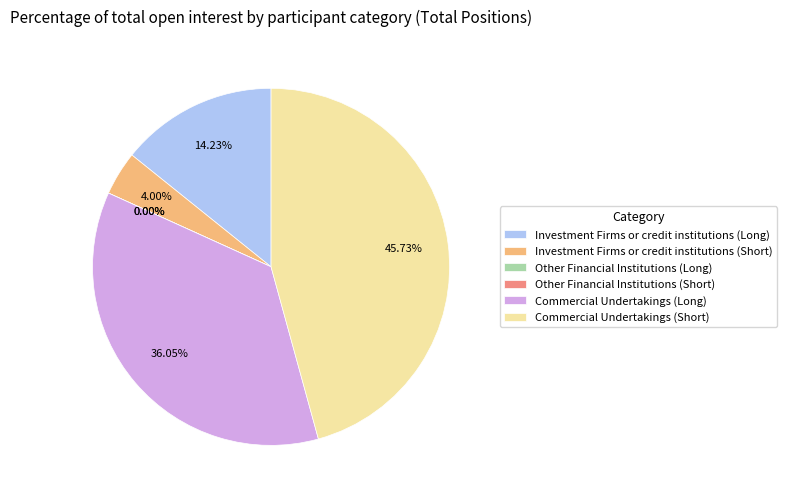

True or false: Investment Firms or credit institutions (Short) accounts for 4% of the total.

True